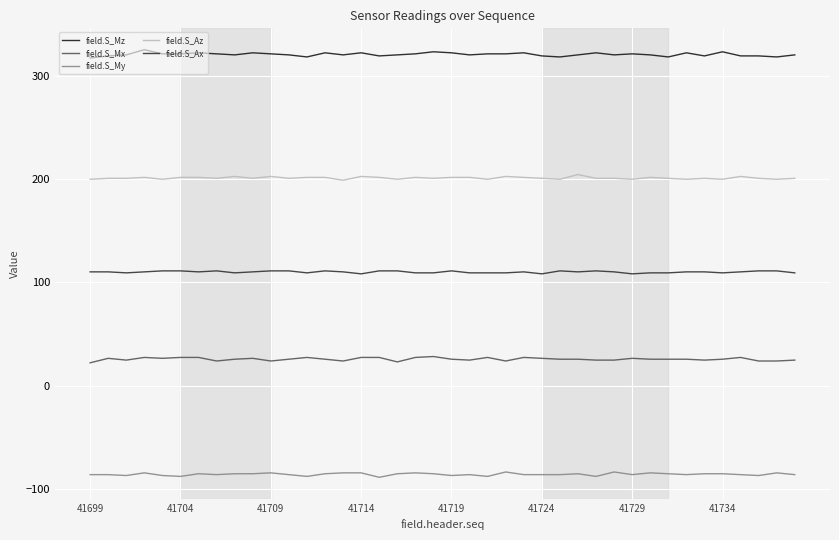

What is the smallest value displayed?

-88.9